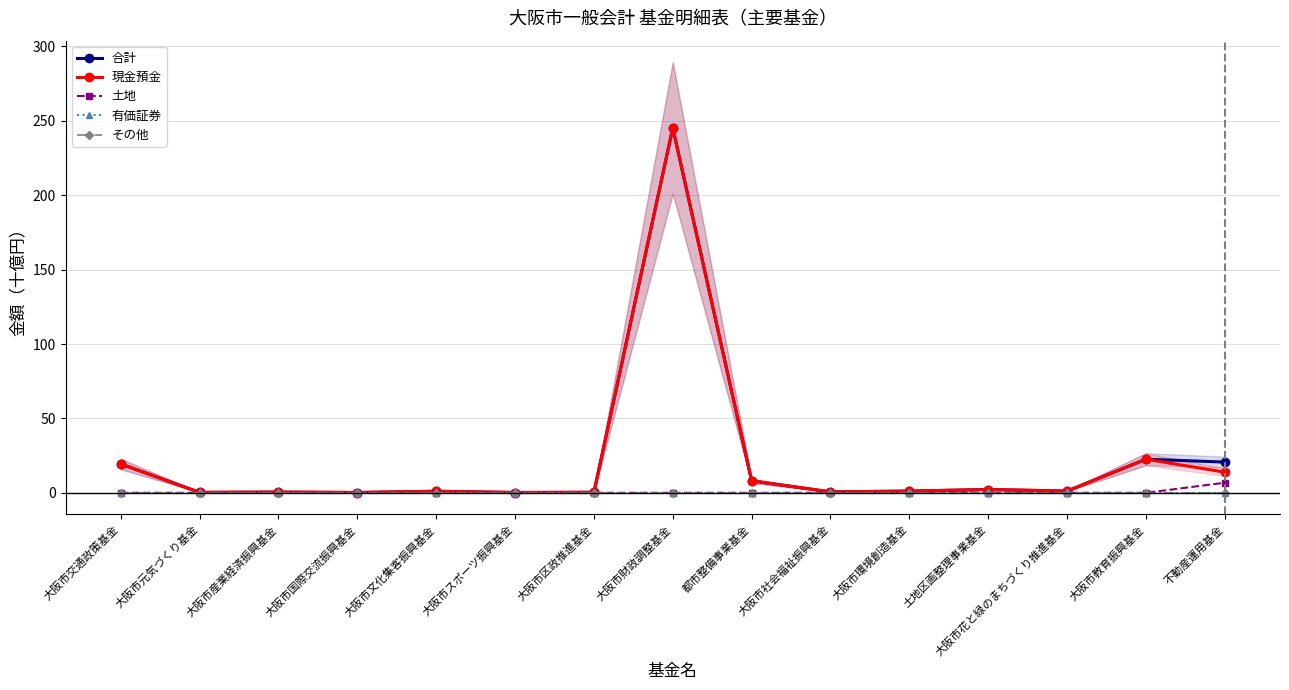

True or false: 有価証券 has more than 2 interior local peaks.

False